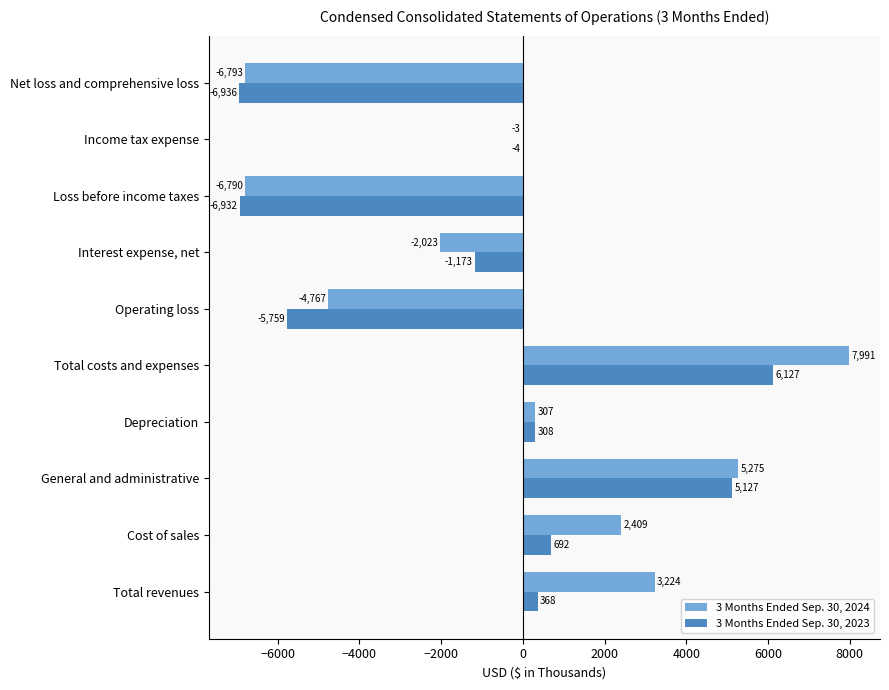

How many values in 3 Months Ended Sep. 30, 2024 are above zero?

5